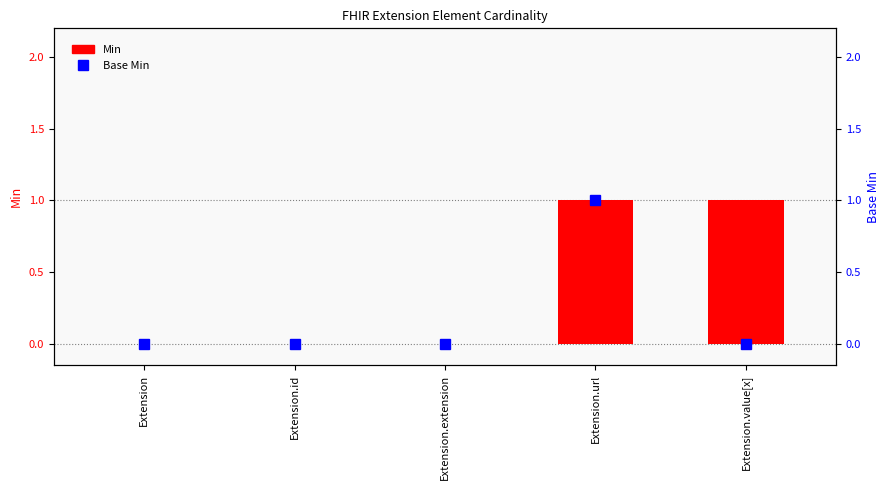

Reading right to left, extract all data points from this chart.

Min: 1	1	0	0	0
Base Min: 0	1	0	0	0